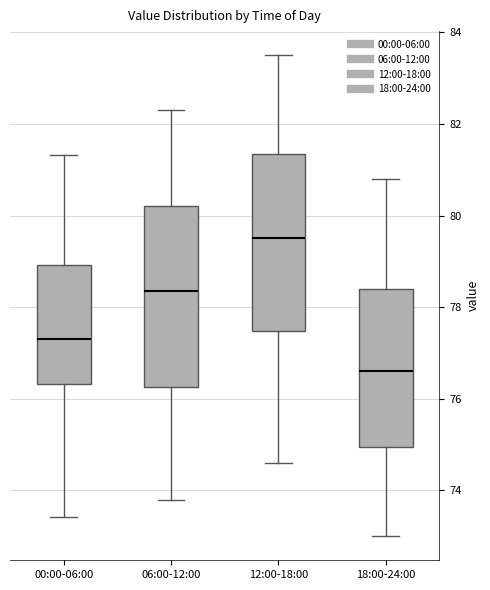

Where is the upper edge of the box for 18:00-24:00 on the y-axis? The values are not printed on the chart, so give them approximately, as read against the axis.

78.4